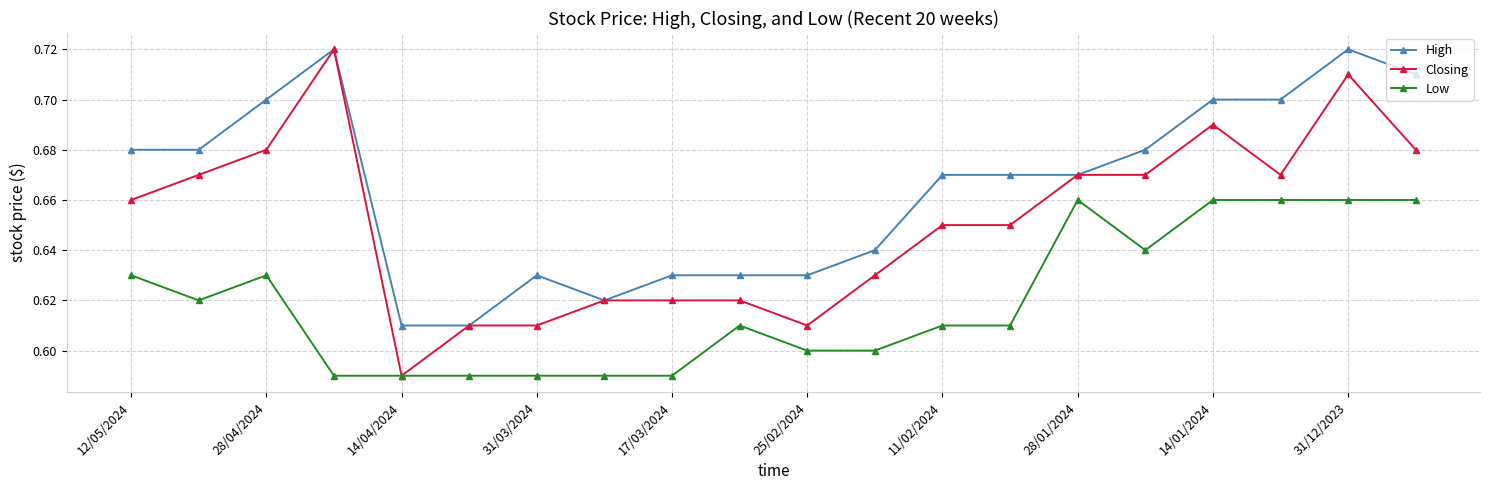

Which series has the widest spread of values?

Closing